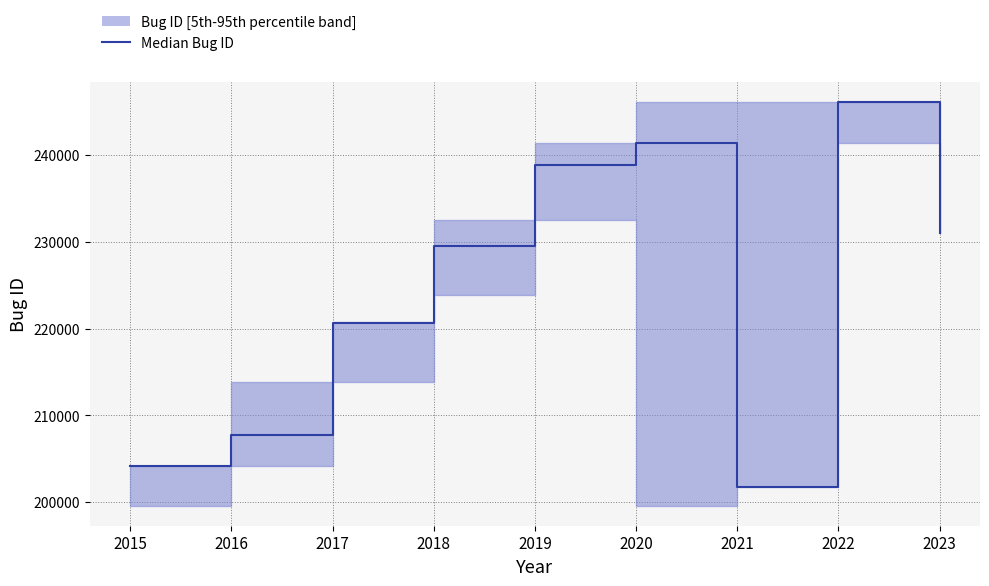

Reading left to right, what are all the values shown in this chart?

204124	207697	220714	229569	238827	241449	201763	246106	231027